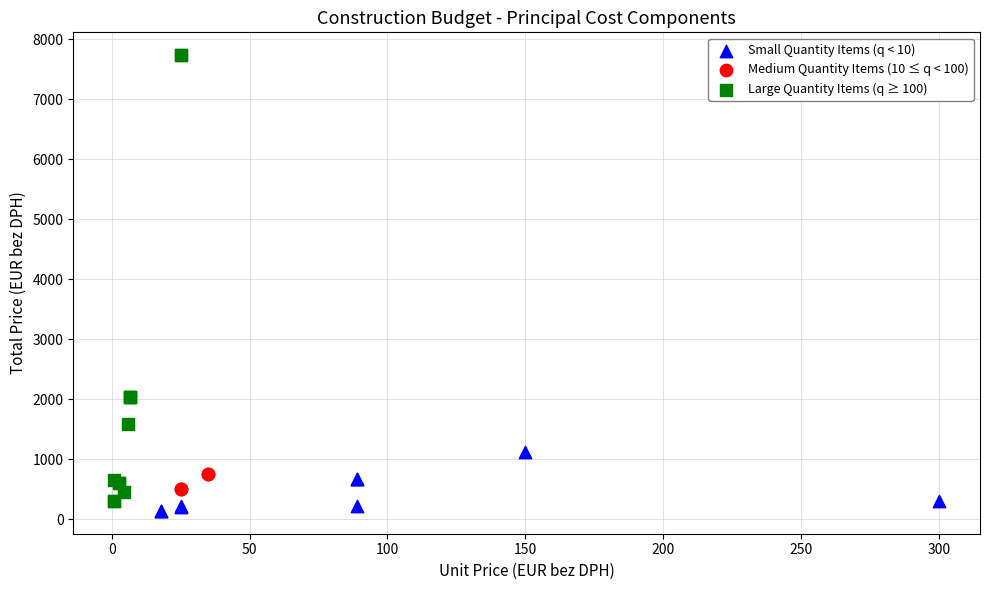

Which series has the largest Y range (max minus min)?

Large Quantity Items (q ≥ 100)